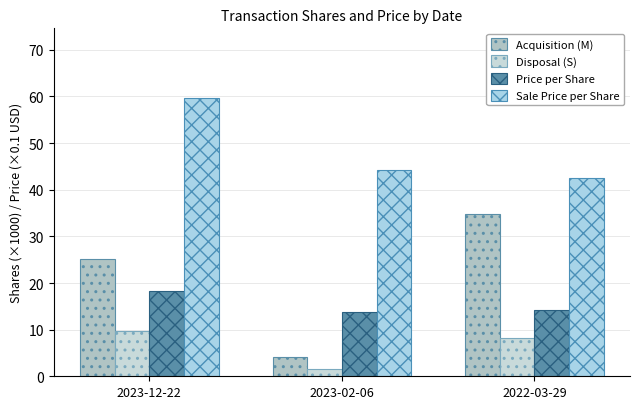

How many values in the Price per Share series are below 14?

1